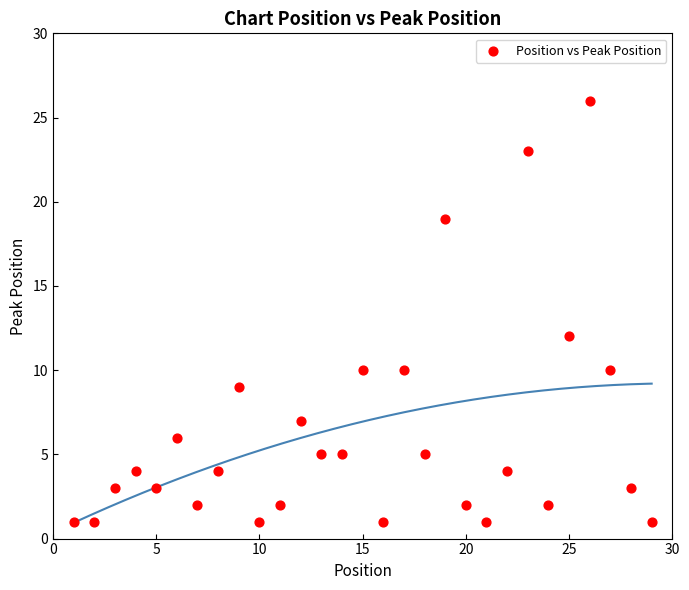

What is the range of X values (max minus min)?

28